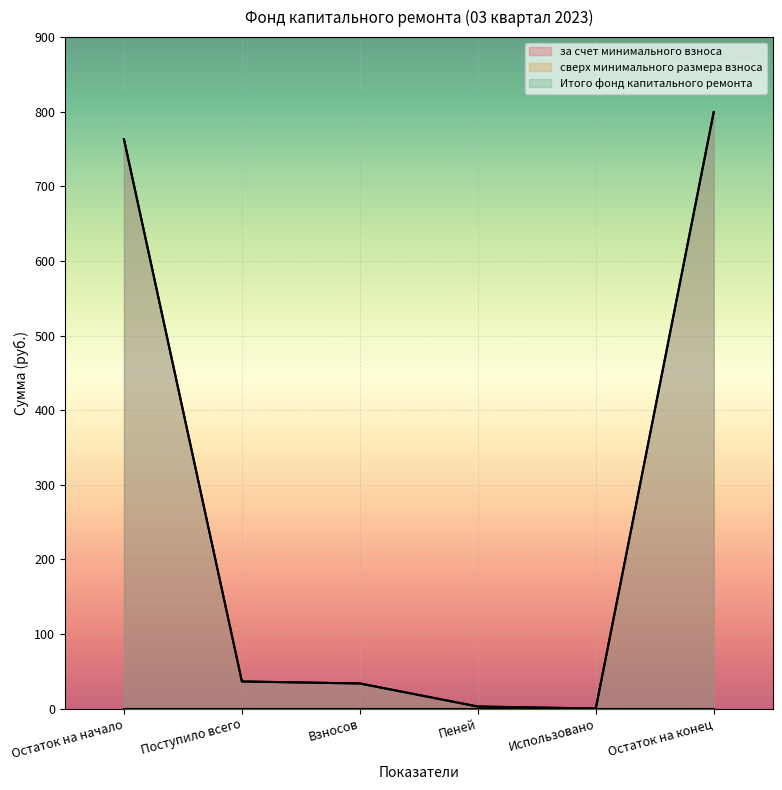

Is the value of за счет минимального взноса at Взносов greater than the value of Итого фонд капитального ремонта at Использовано?

Yes